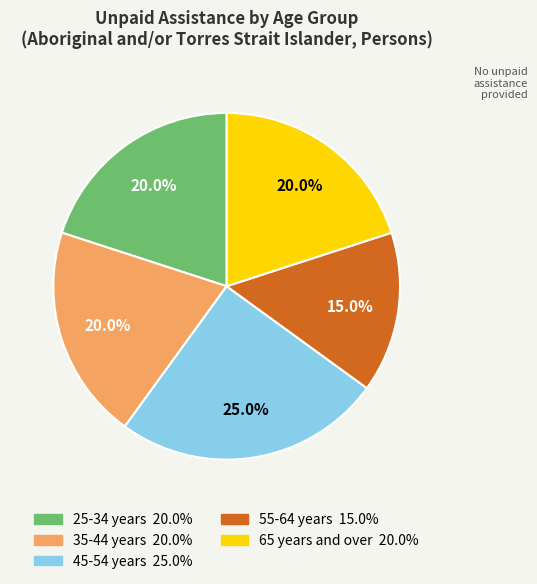

To the nearest percent, what is the average slice percentage?

20%